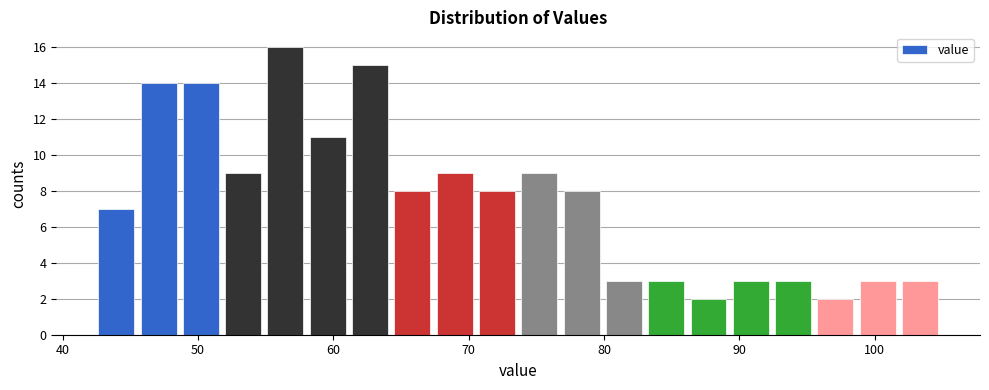

Read against the x-axis, roughly where is the centre of the tallest bar?

56